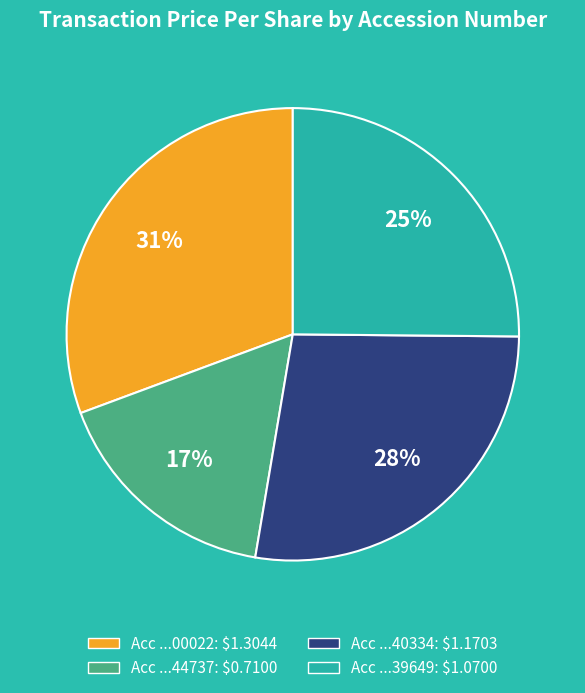

Does any single category account for the majority?

No